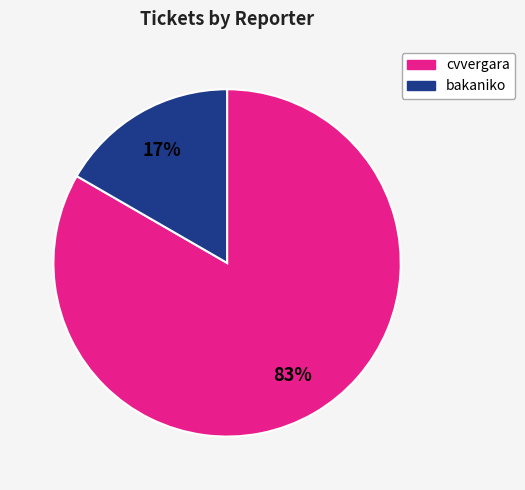

Does any single category account for the majority?

Yes